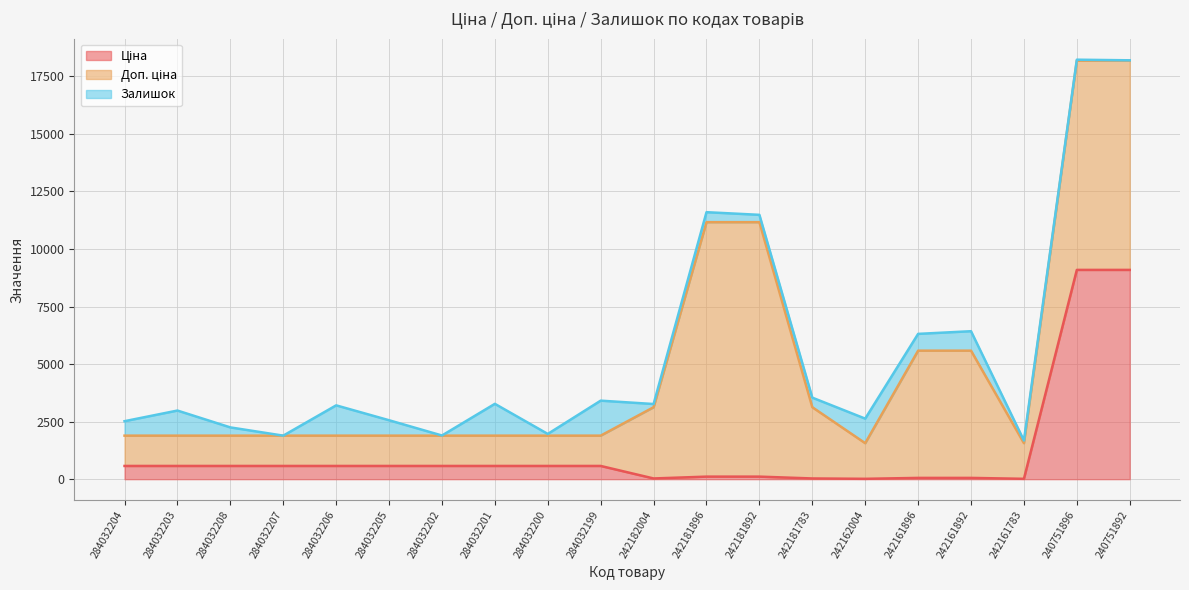

Where is the first local minimum for Ціна?

242182004